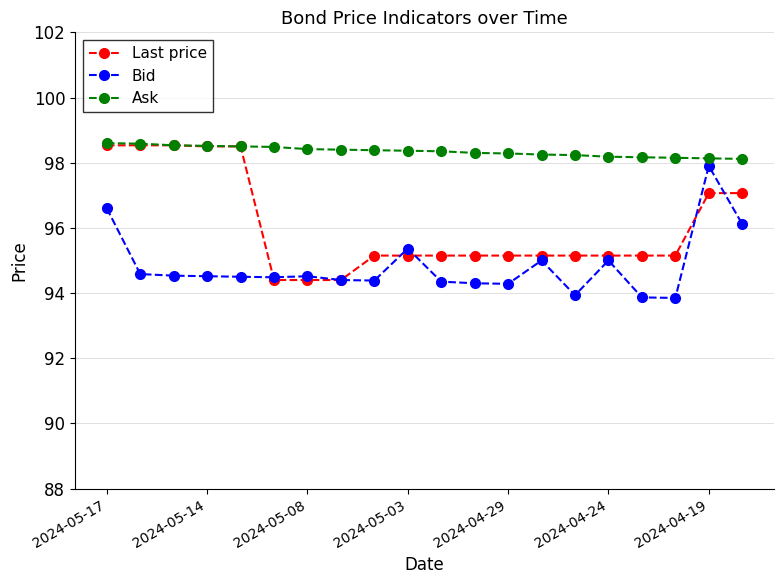

What is the maximum value for Ask?

98.6